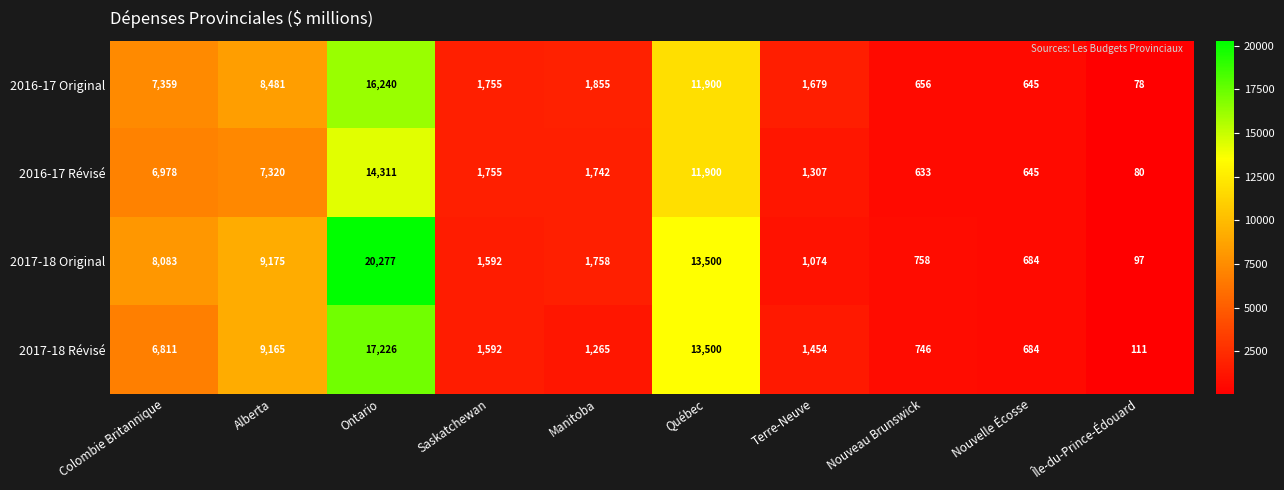

What is the spread (max minus min) of values at Québec?

1600